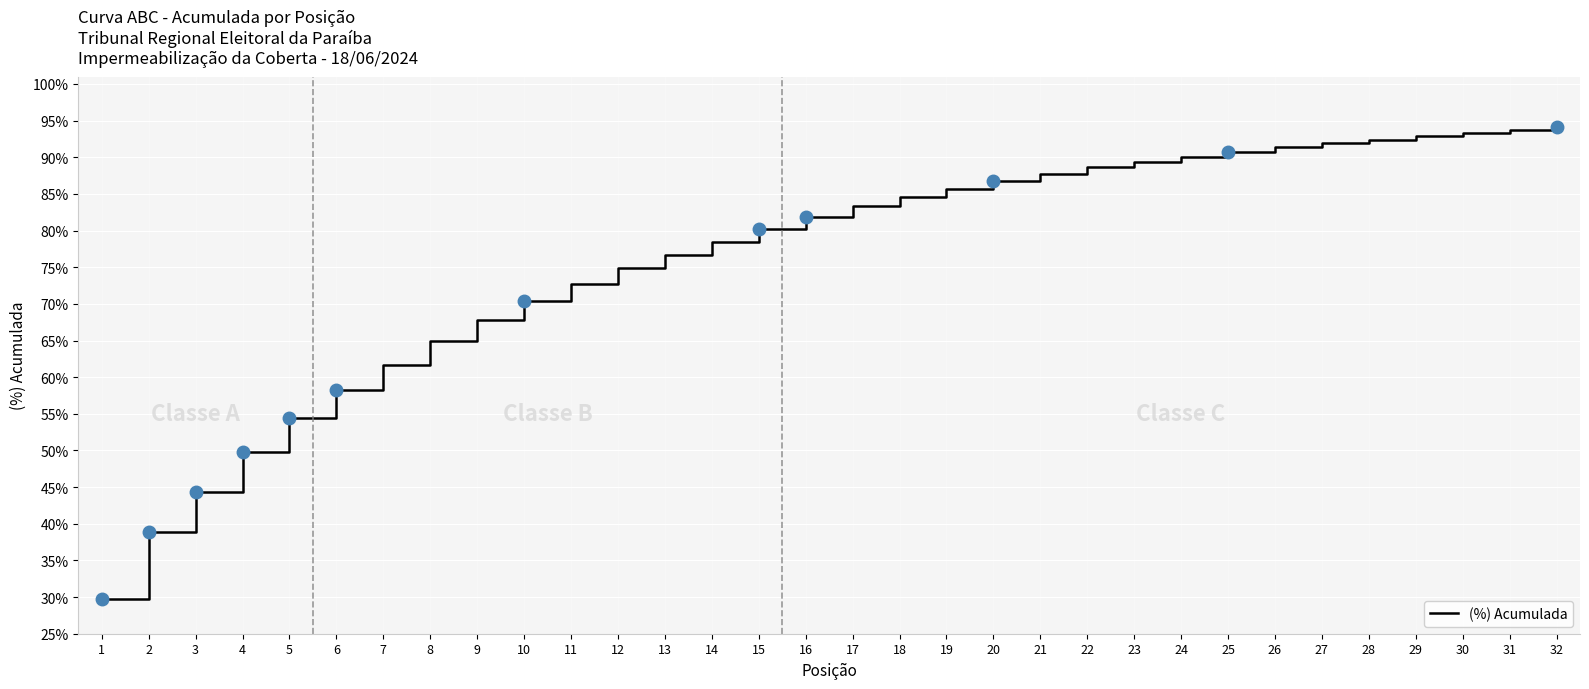

The chart shows a value of 0.9 at 20. True or false?

True